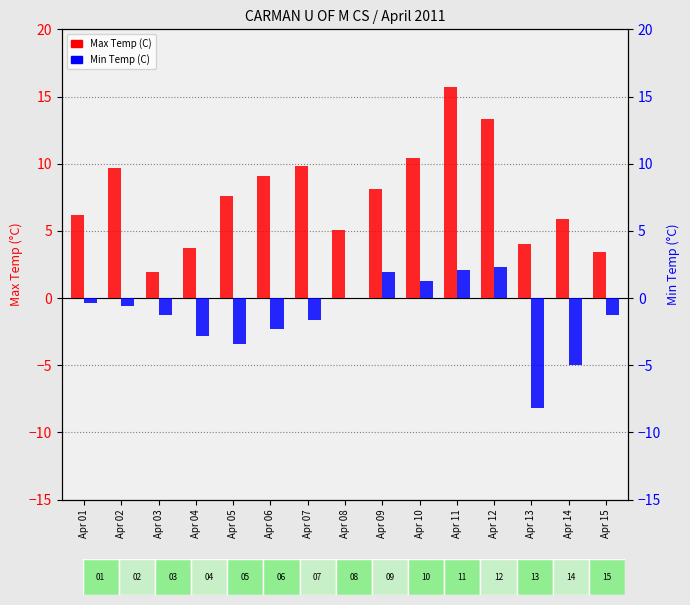

Read the Min Temp (C) value at Apr 04.

-2.8